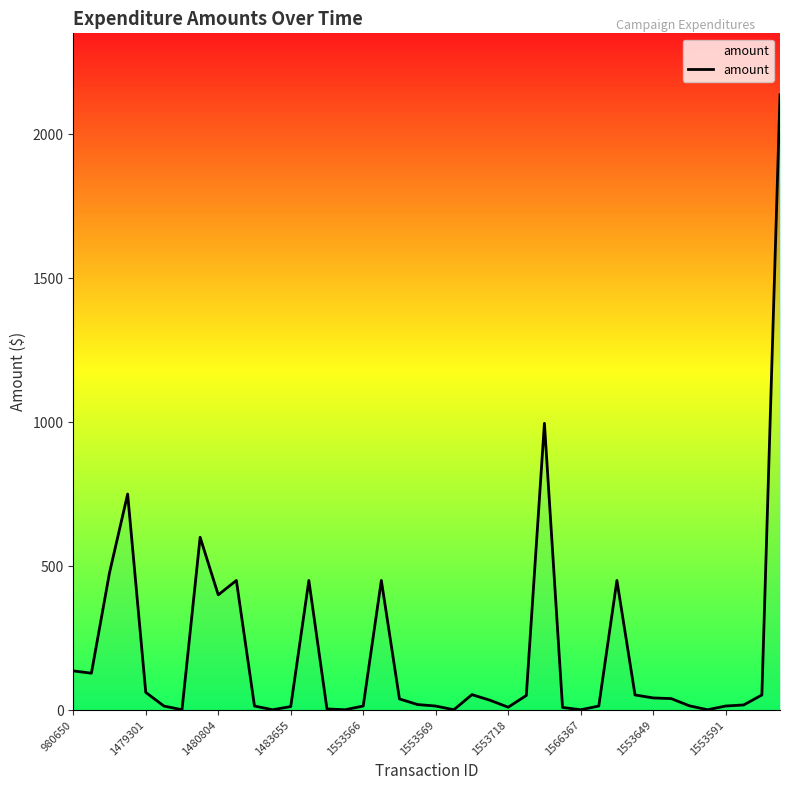

How many lines are shown in the chart?

1